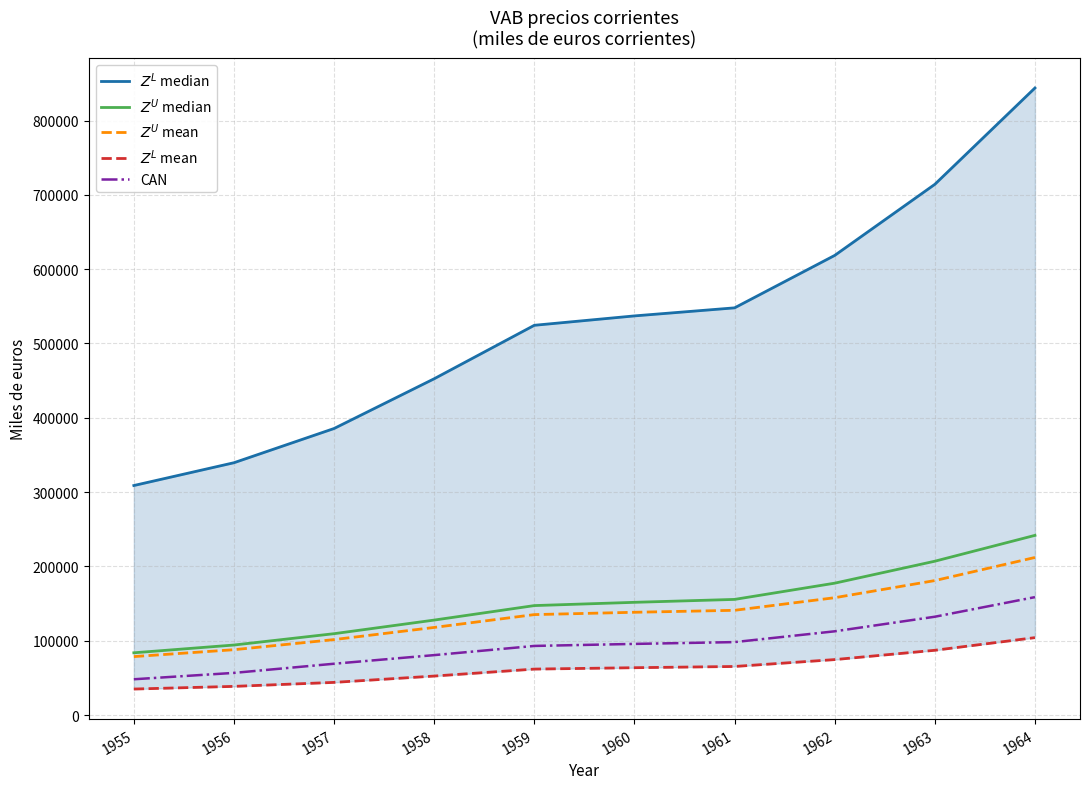

How many categories are shown in the chart?

10